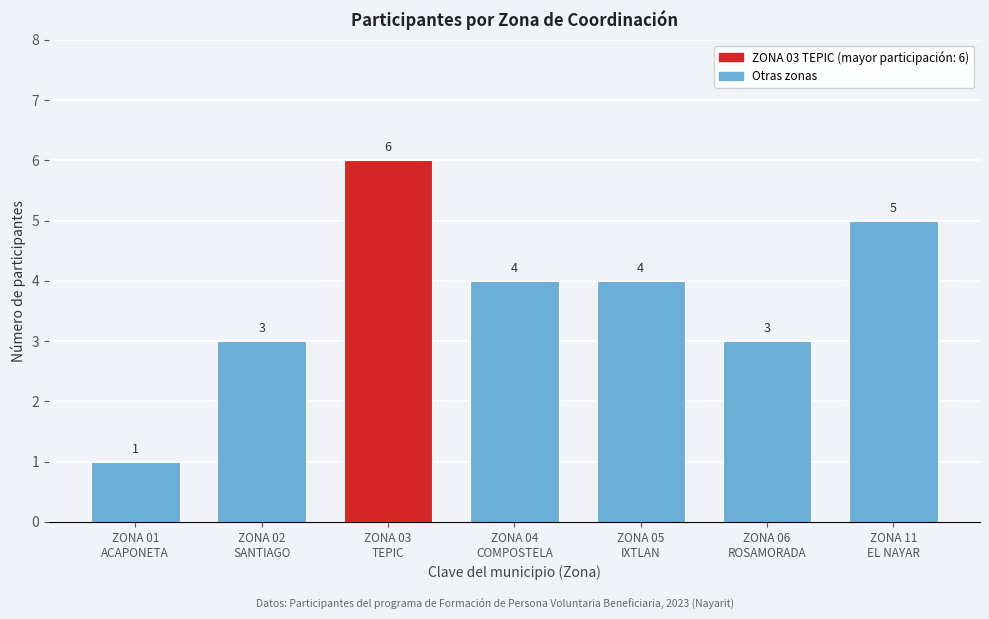

Reading left to right, transcribe all the data shown in this chart.

1	3	6	4	4	3	5